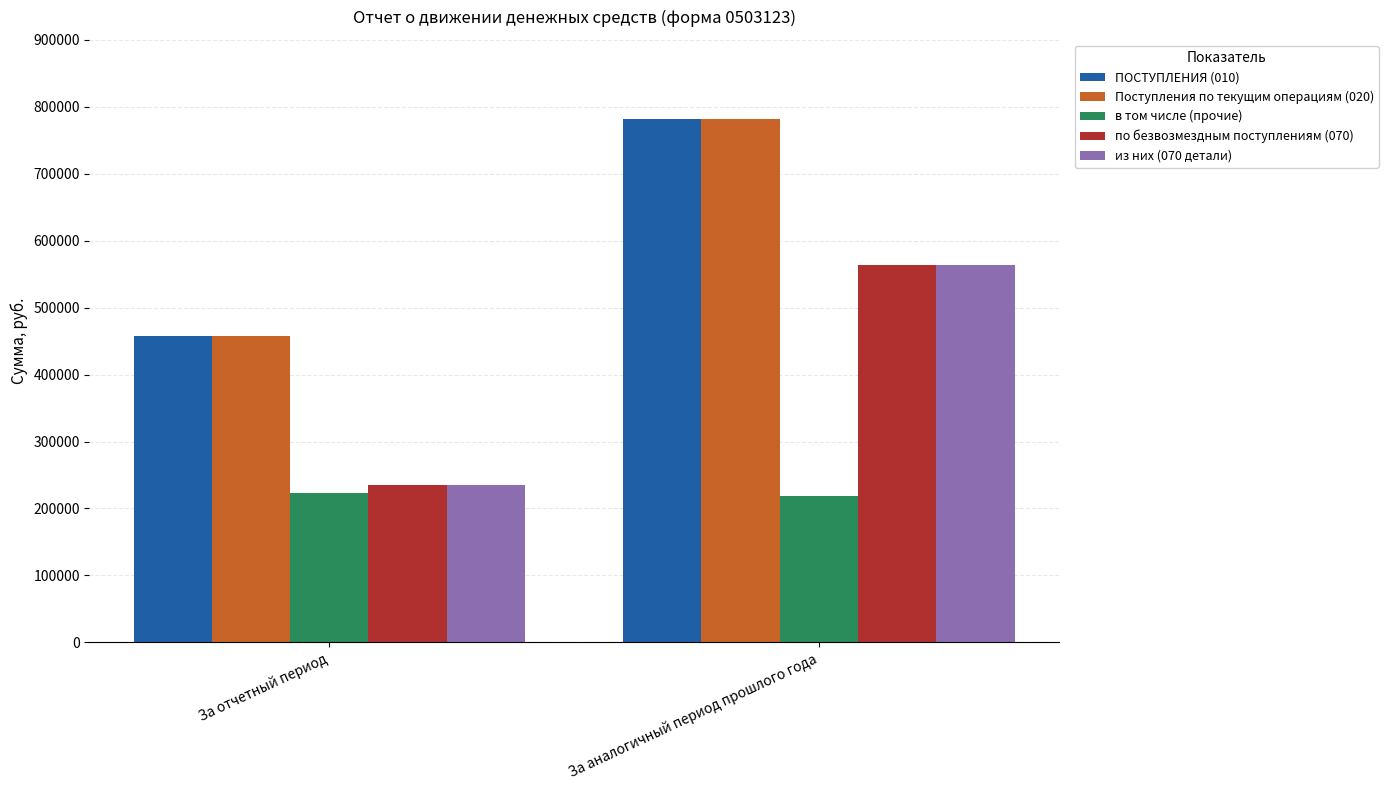

What is the label of the 1st bar from the left?

За отчетный период